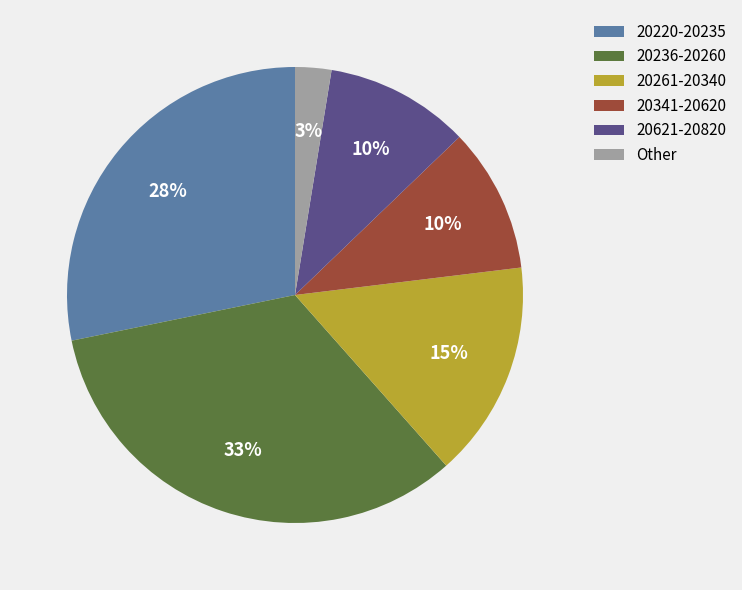

Does any single category account for the majority?

No